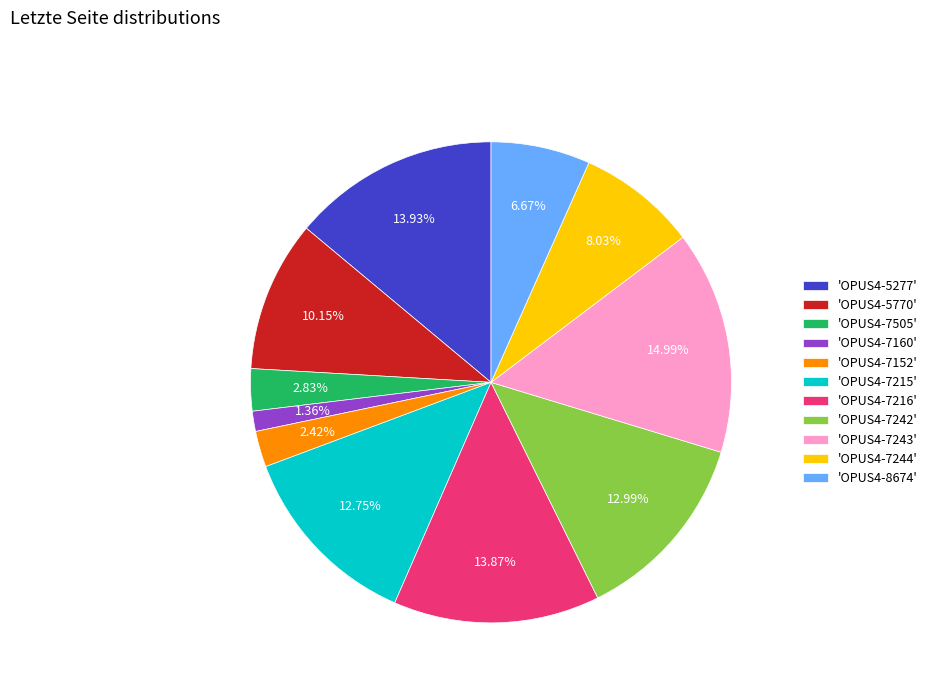

Do 'OPUS4-5277' and 'OPUS4-7216' together represent more than half of the pie?

No